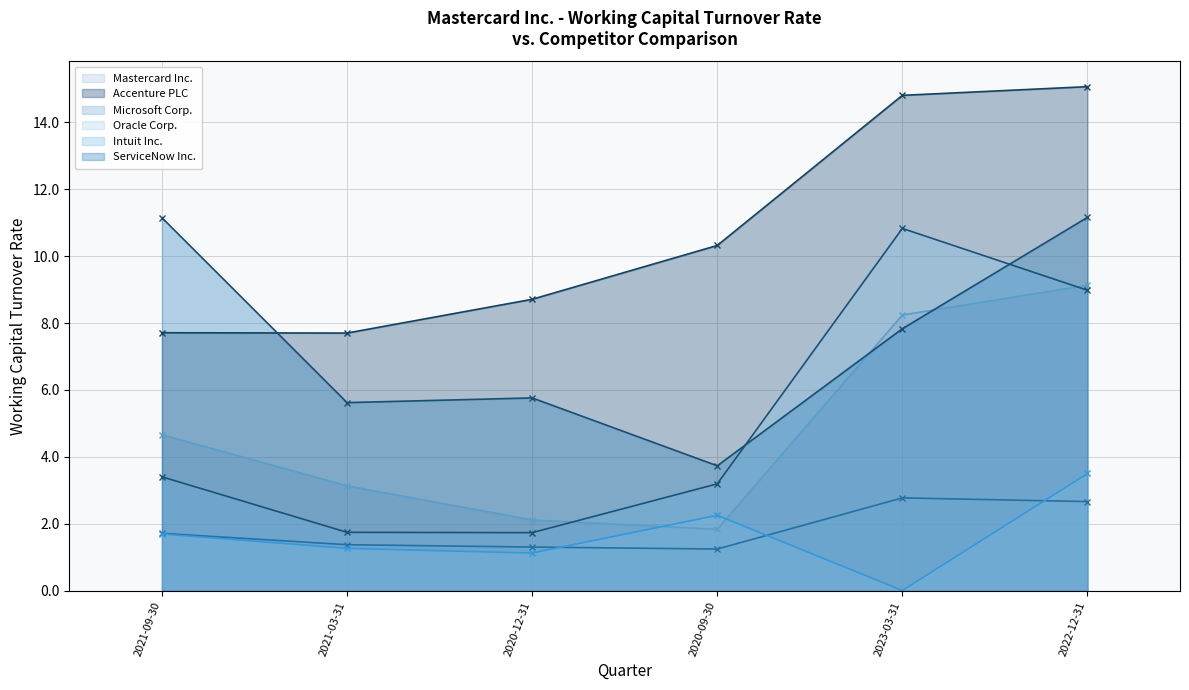

True or false: Mastercard Inc. has more than 1 interior local peaks.

False